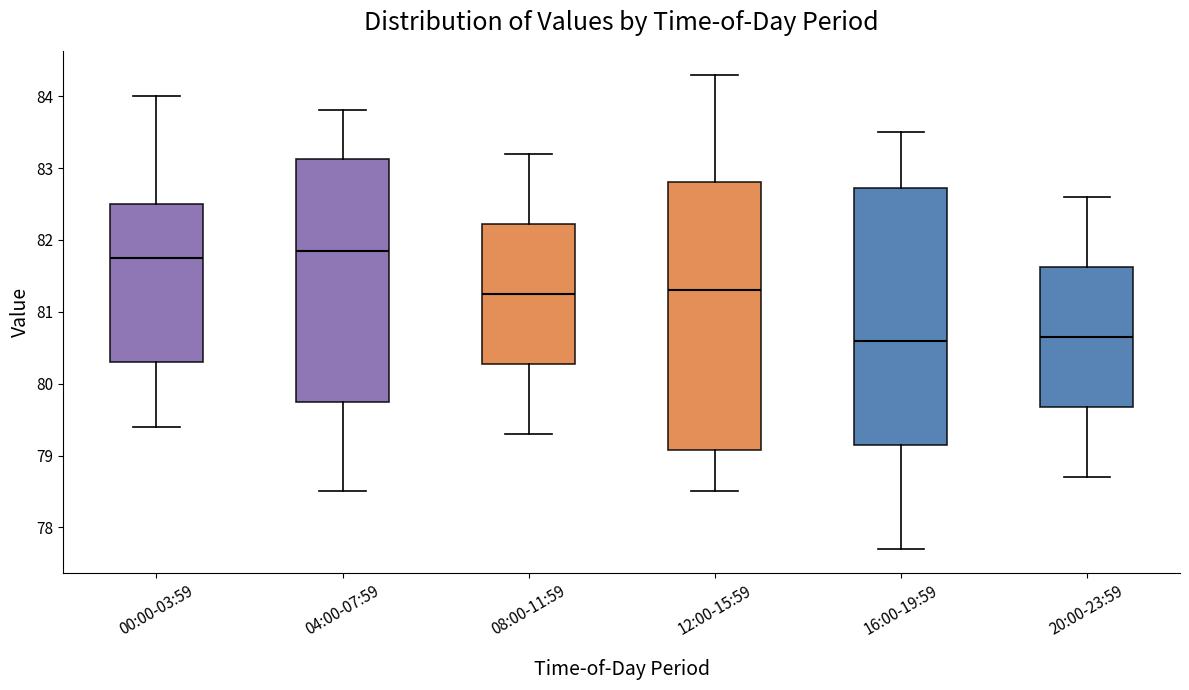

Reading left to right, read every box against the y-axis: the position of its median line, the range the box covers, and the ends of its whiskers. The values are not printed on the chart, so give them approximately, as read against the axis.

00:00-03:59: median 81.8, box 80.3 to 82.5, whiskers 79.4 to 84.0
04:00-07:59: median 81.9, box 79.8 to 83.1, whiskers 78.5 to 83.8
08:00-11:59: median 81.3, box 80.3 to 82.2, whiskers 79.3 to 83.2
12:00-15:59: median 81.3, box 79.1 to 82.8, whiskers 78.5 to 84.3
16:00-19:59: median 80.6, box 79.2 to 82.7, whiskers 77.7 to 83.5
20:00-23:59: median 80.7, box 79.7 to 81.6, whiskers 78.7 to 82.6